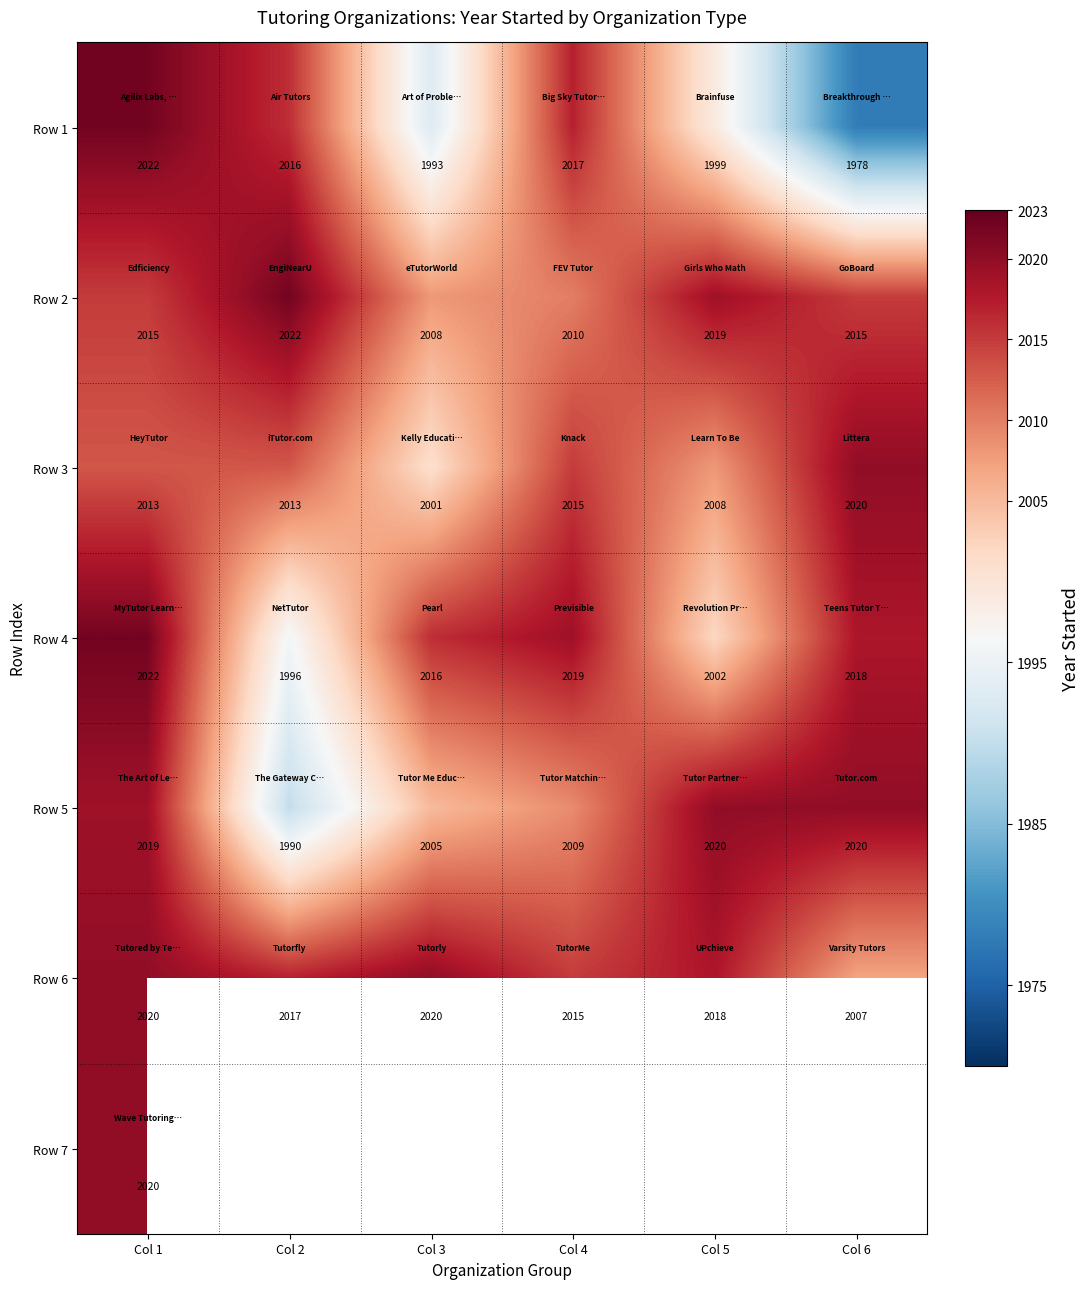

Count the Row 6 values in the range 2015 to 2020.

5